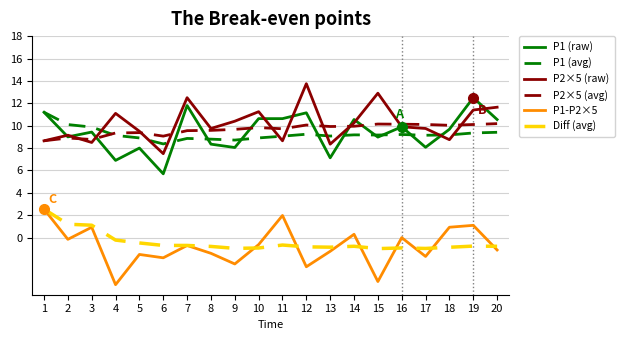

What is the sum of all P1 (raw) values?

188.2